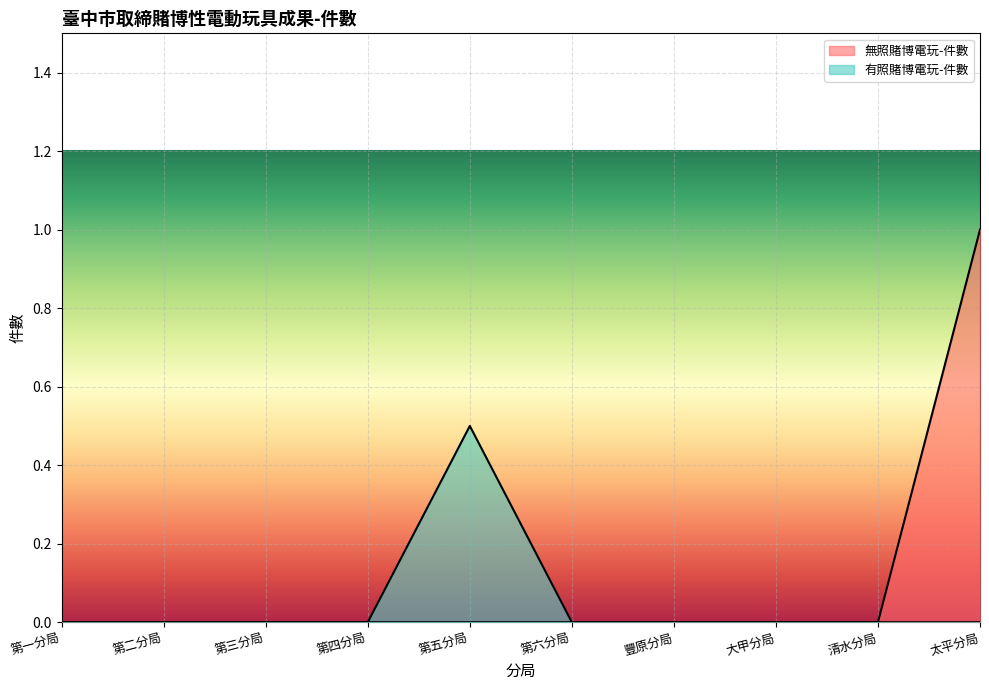

At which label is 無照賭博電玩-件數 closest to 0?

第一分局